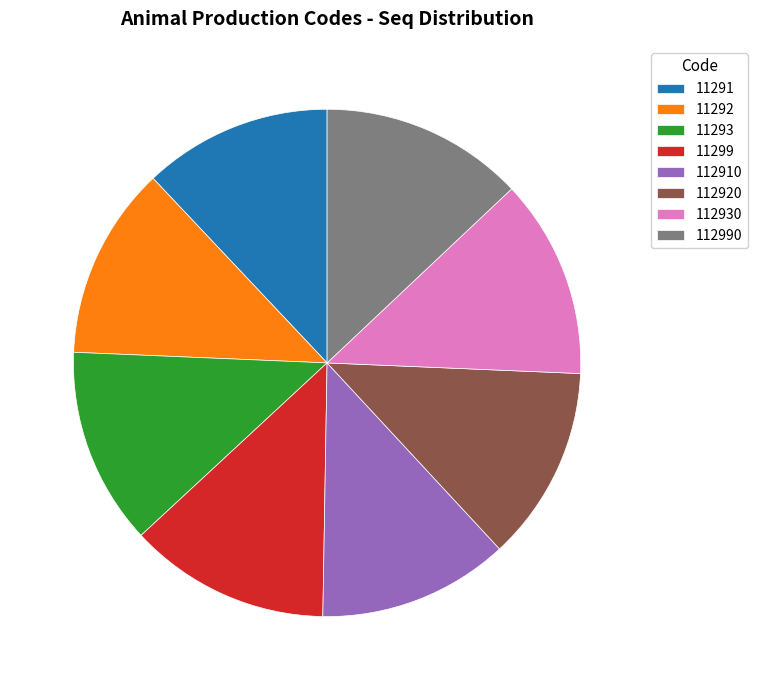

Is it true that 112910 is 12% of the pie?

True